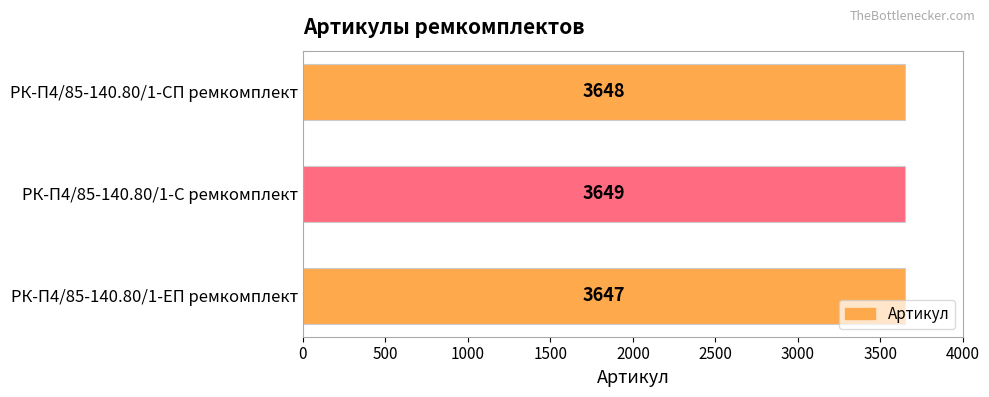

True or false: the data shows 6486 at РК-П4/85-140.80/1-С ремкомплект.

False